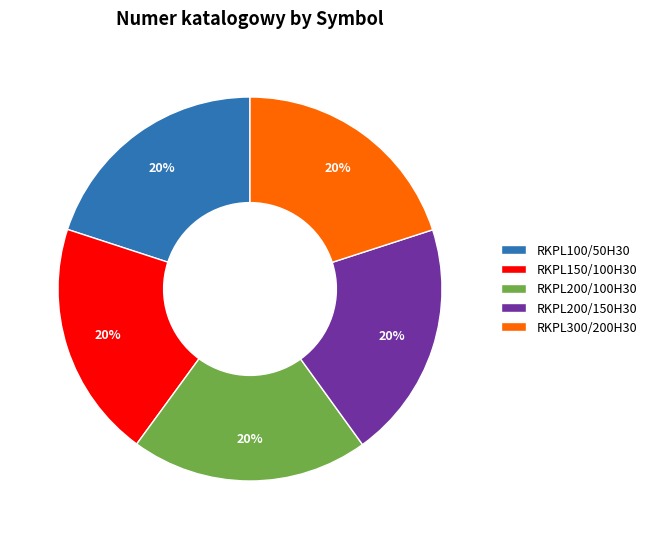

Is it true that RKPL100/50H30 is 14% of the pie?

False